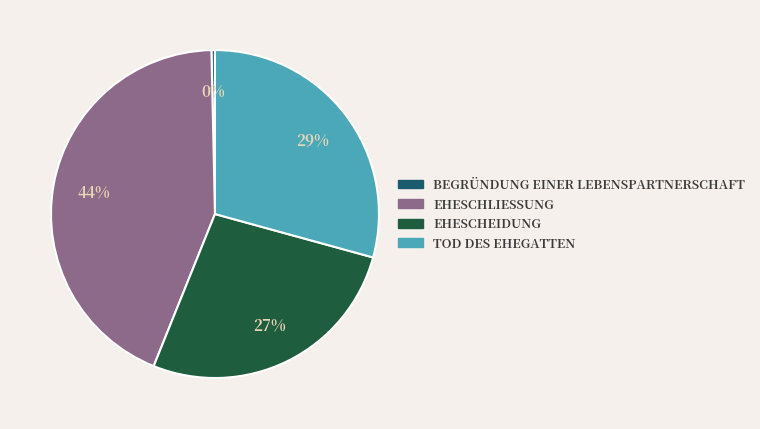

How many segments does this pie chart have?

4